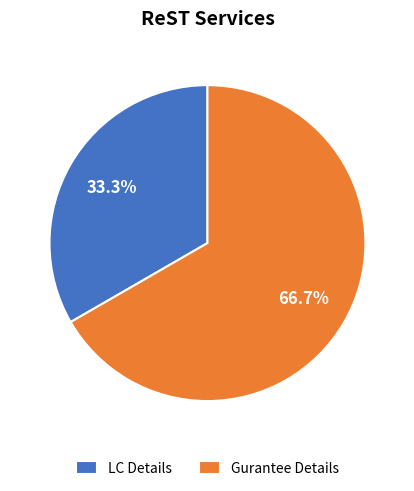

To the nearest percent, what percentage of the pie is LC Details?

33%